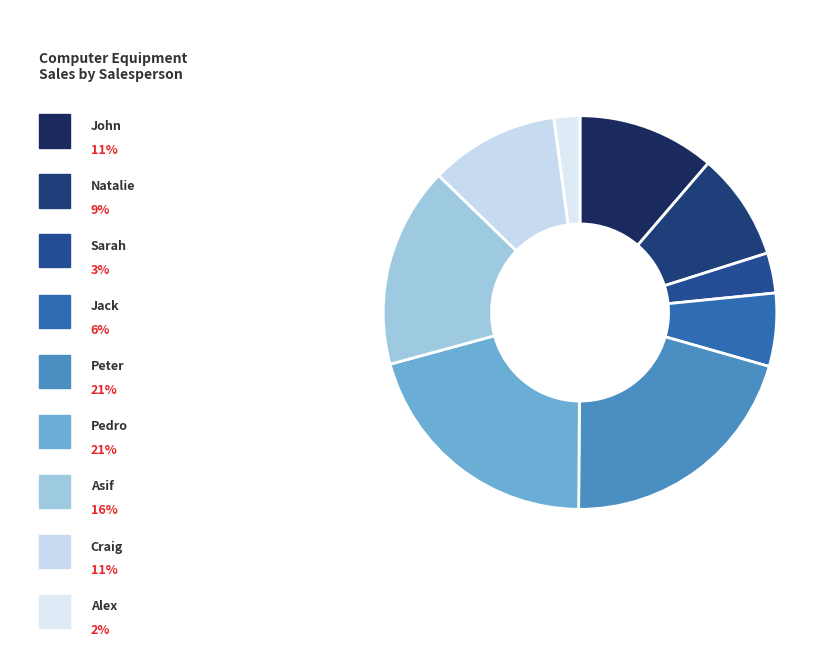

Does any single category account for the majority?

No